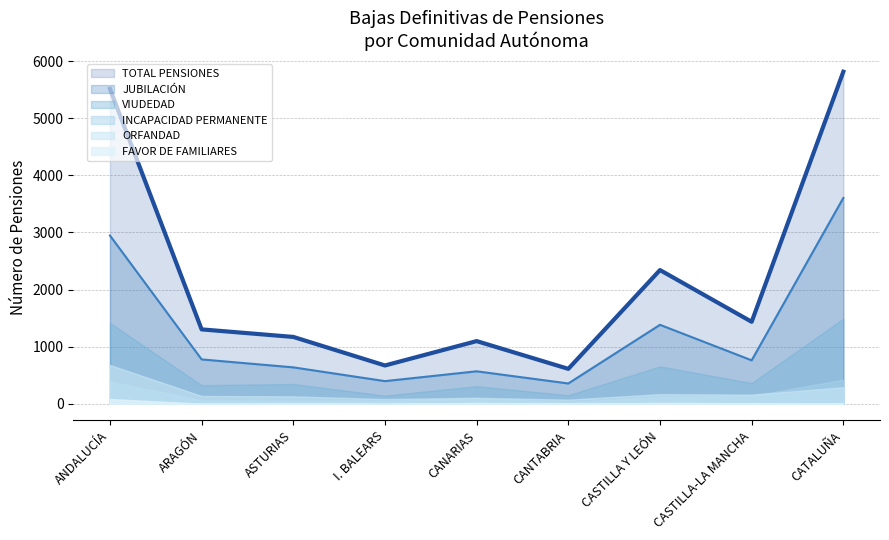

How many interior local peaks does the TOTAL PENSIONES series have?

2